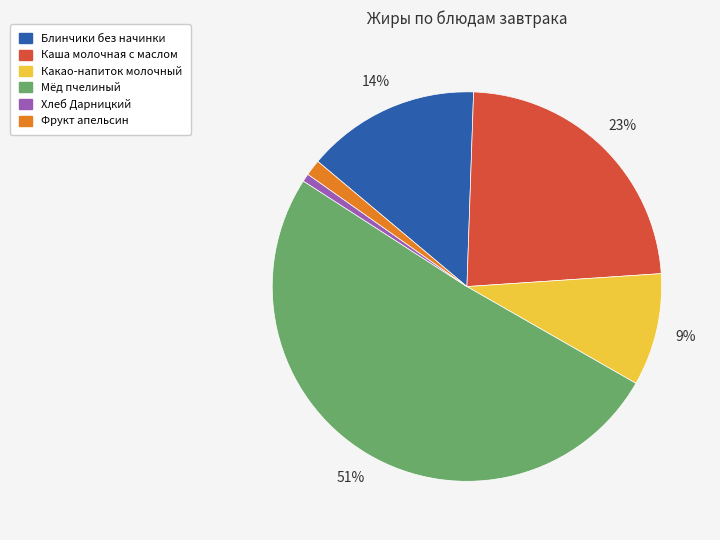

Between Мёд пчелиный and Каша молочная с маслом, which is larger?

Мёд пчелиный